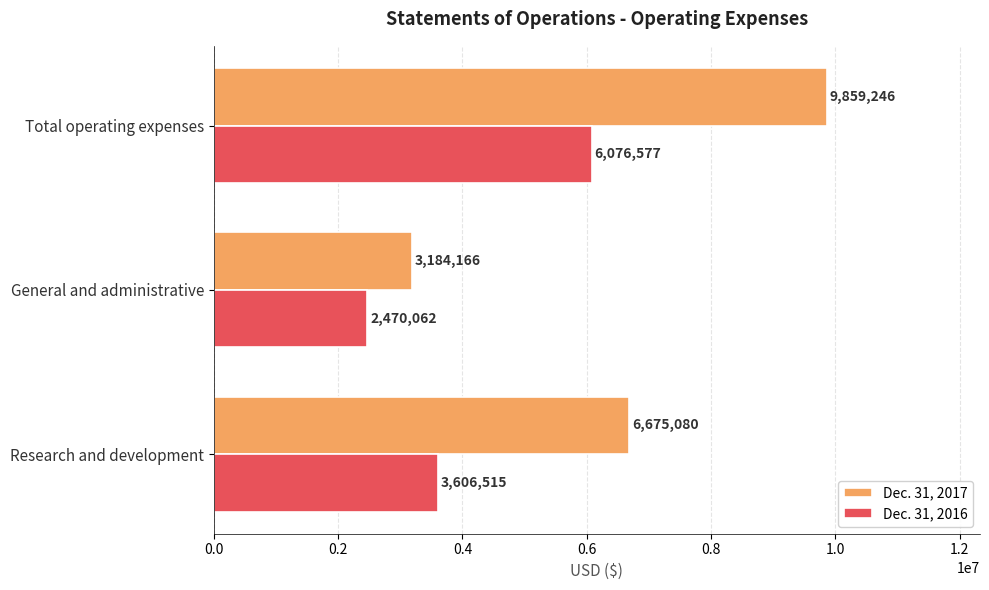

At Research and development, list the series in order from largest to smallest.

Dec. 31, 2017, Dec. 31, 2016